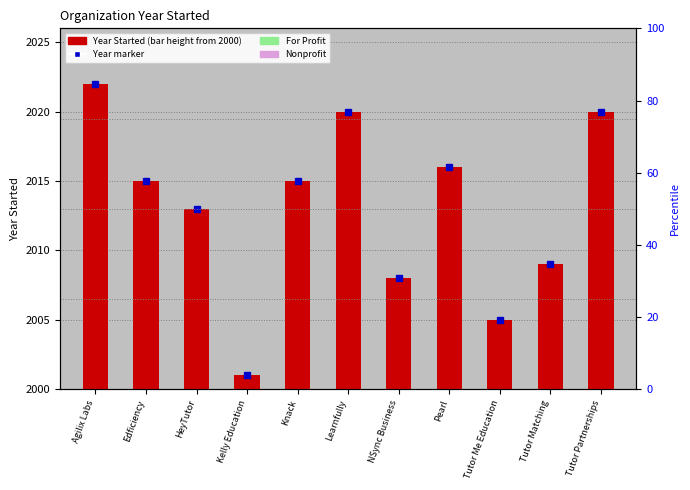

Reading right to left, extract all data points from this chart.

Tutor Partnerships=20	Tutor Matching=9	Tutor Me Education=5	Pearl=16	NSync Business=8	Learnfully=20	Knack=15	Kelly Education=1	HeyTutor=13	Edficiency=15	Agilix Labs=22